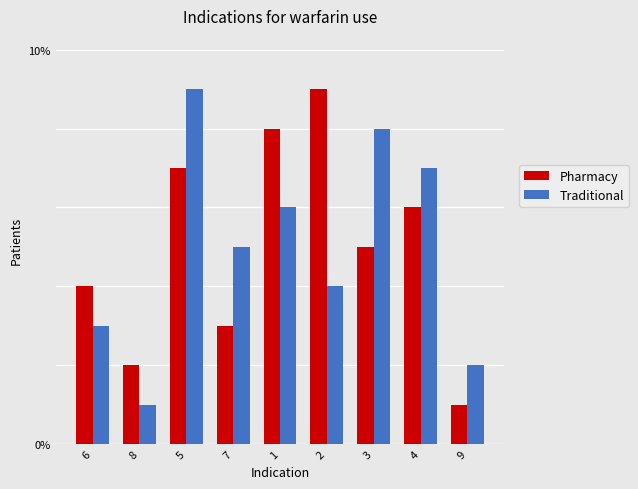

Between 7 and 2, which series saw the biggest shift?

Pharmacy